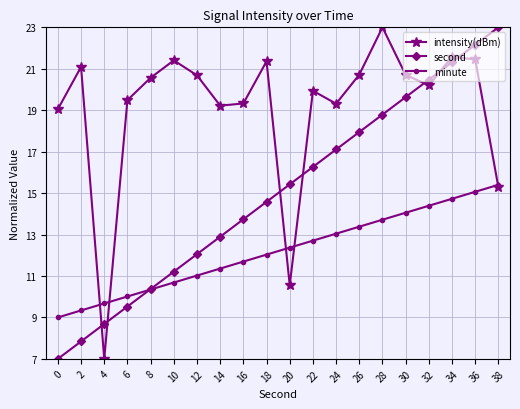

Which series has the largest total across all categories?

intensity(dBm)